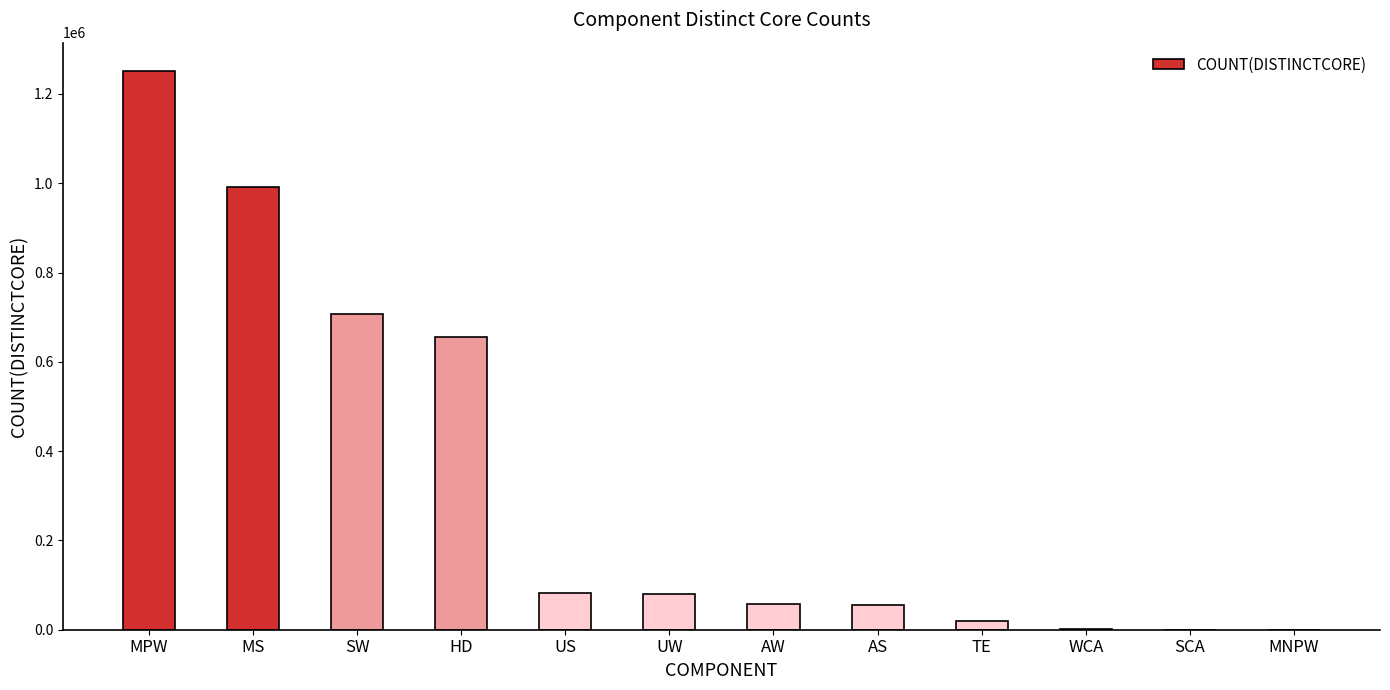

At which category does the chart reach its peak across all series?

MPW